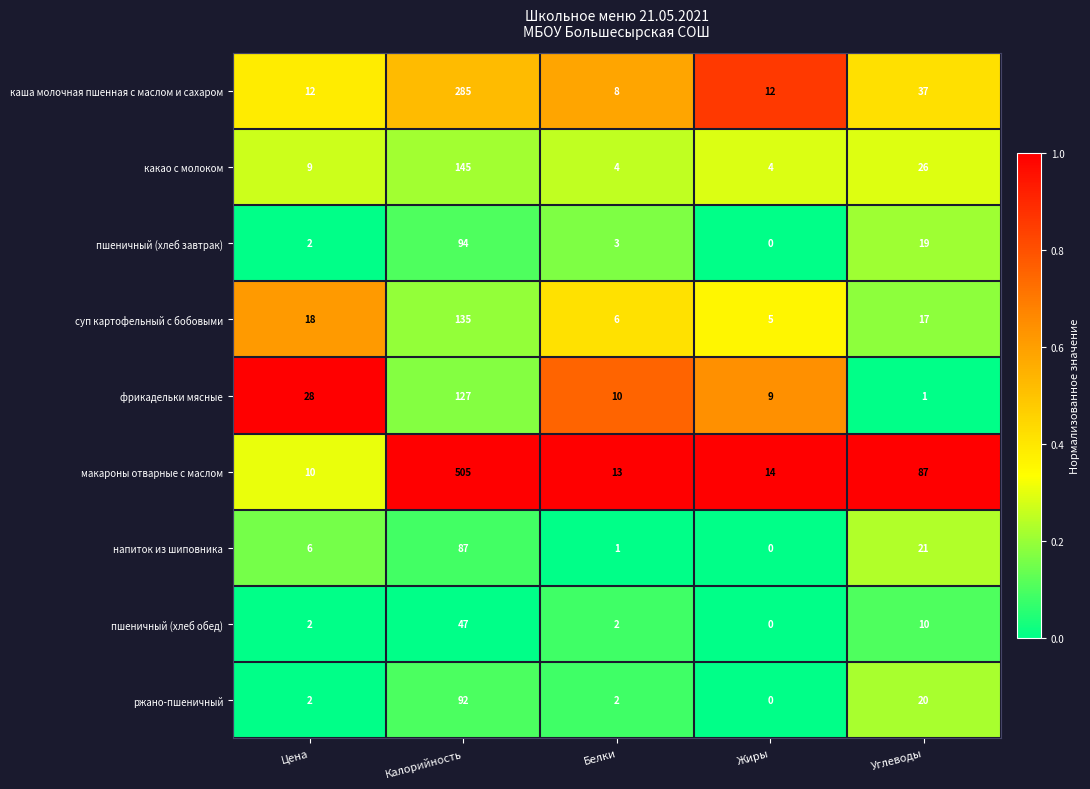

Read the каша молочная пшенная с маслом и сахаром value at Калорийность, to the nearest 5.

285